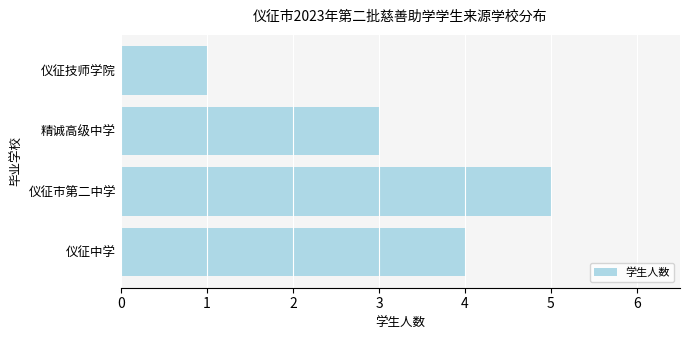

Rank the categories by value from highest to lowest.

仪征市第二中学, 仪征中学, 精诚高级中学, 仪征技师学院